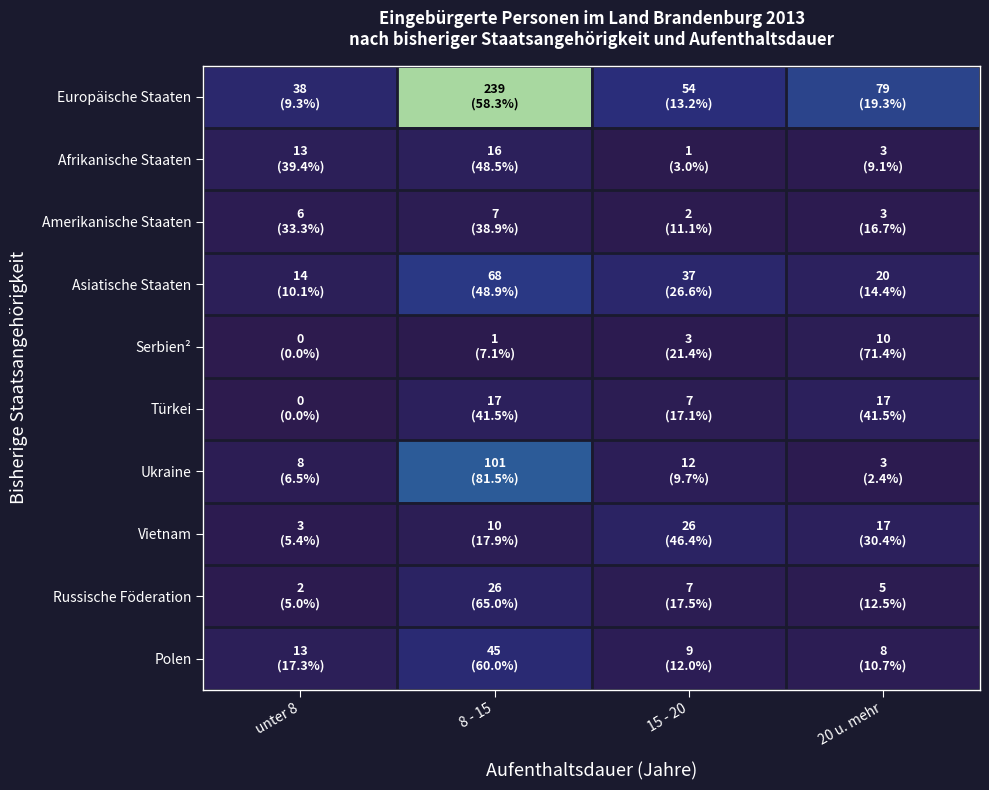

Between 8 - 15 and unter 8, which is larger?

8 - 15